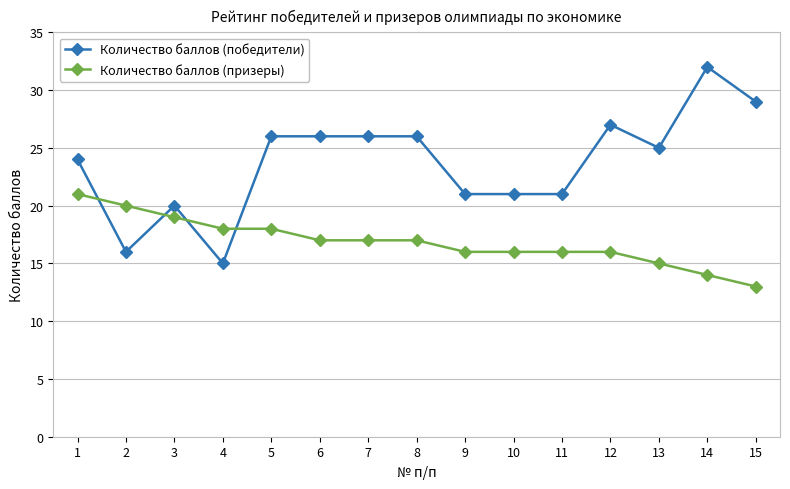

Which category has the highest value across all series?

14